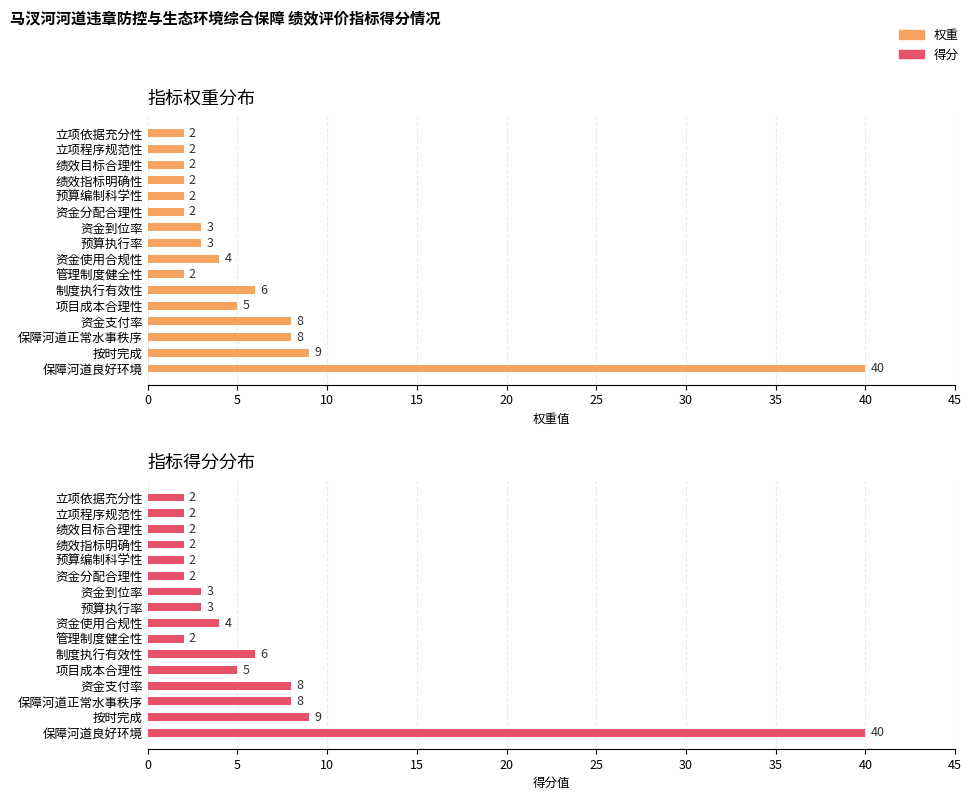

The value of 得分 at 按时完成 is 9. True or false?

True